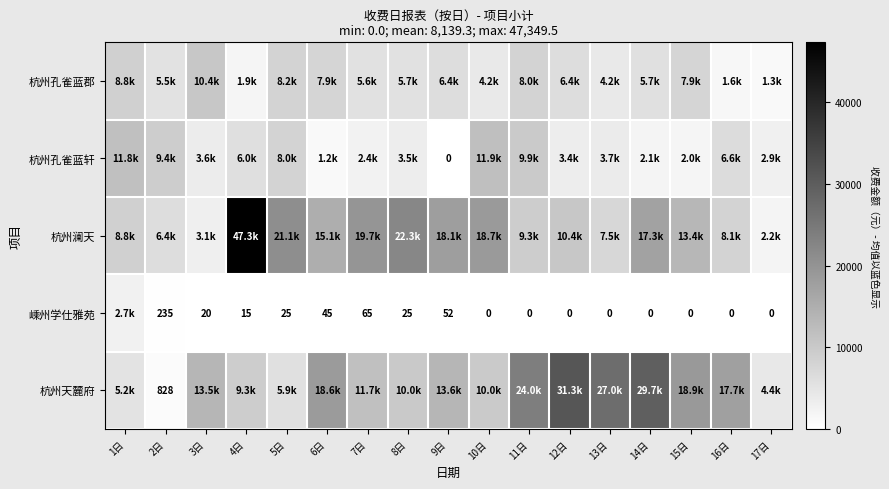

What is the average value of the 杭州孔雀蓝轩 series?

5203.6